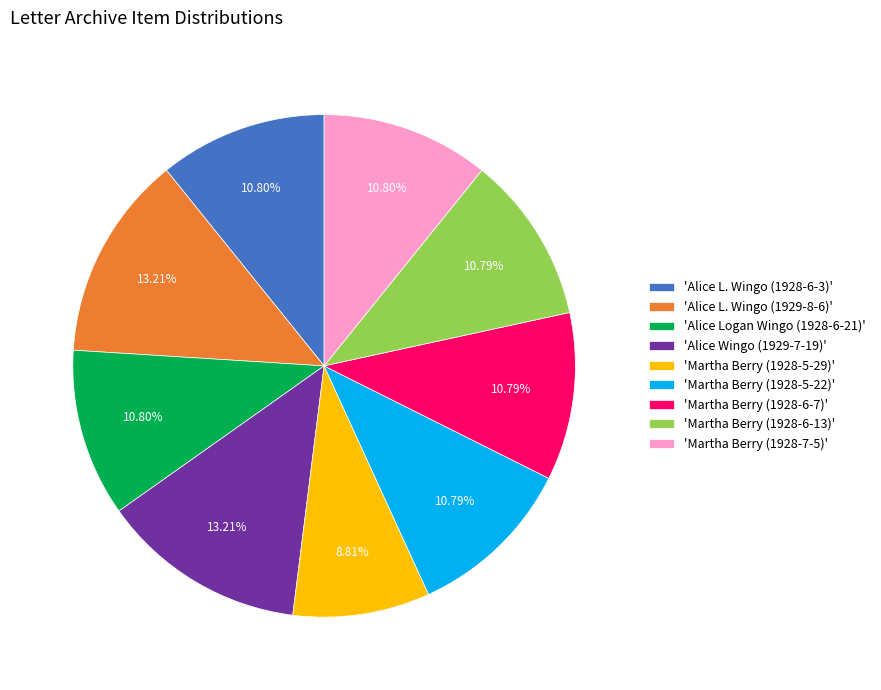

How many slices are in this pie chart?

9